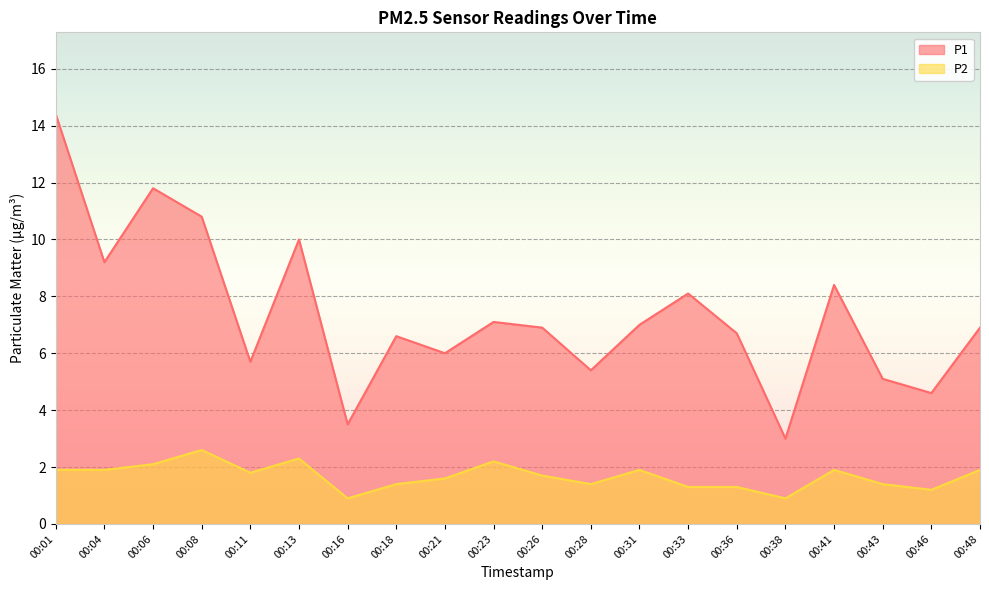

How many interior local valleys does the P1 series have?

7